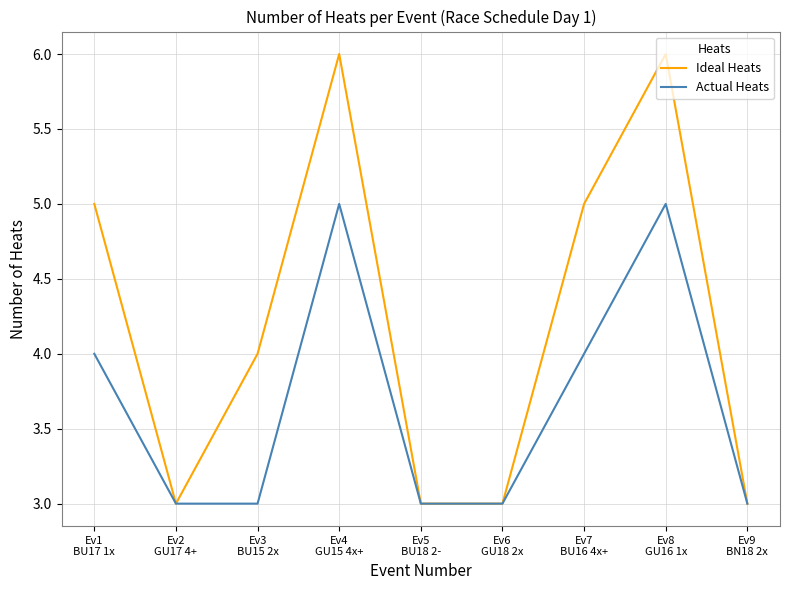

True or false: Ideal Heats has more than 0 interior local peaks.

True